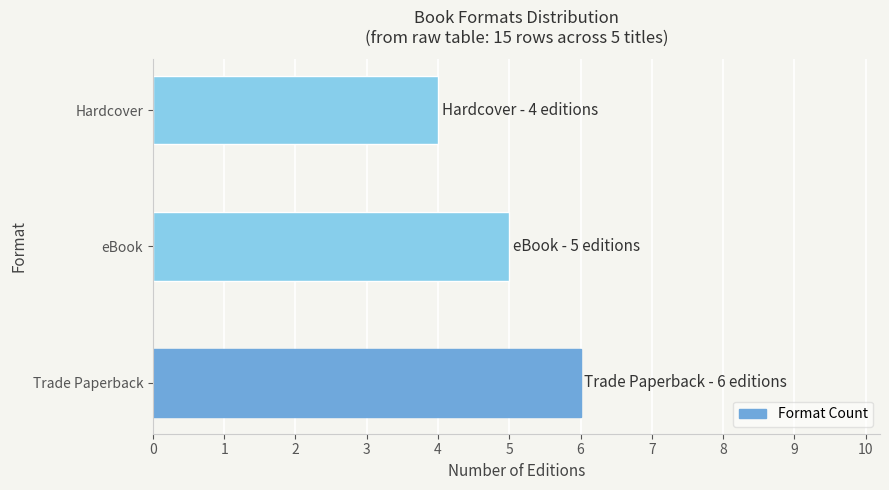

Reading bottom to top, what are all the values shown in this chart?

6	5	4